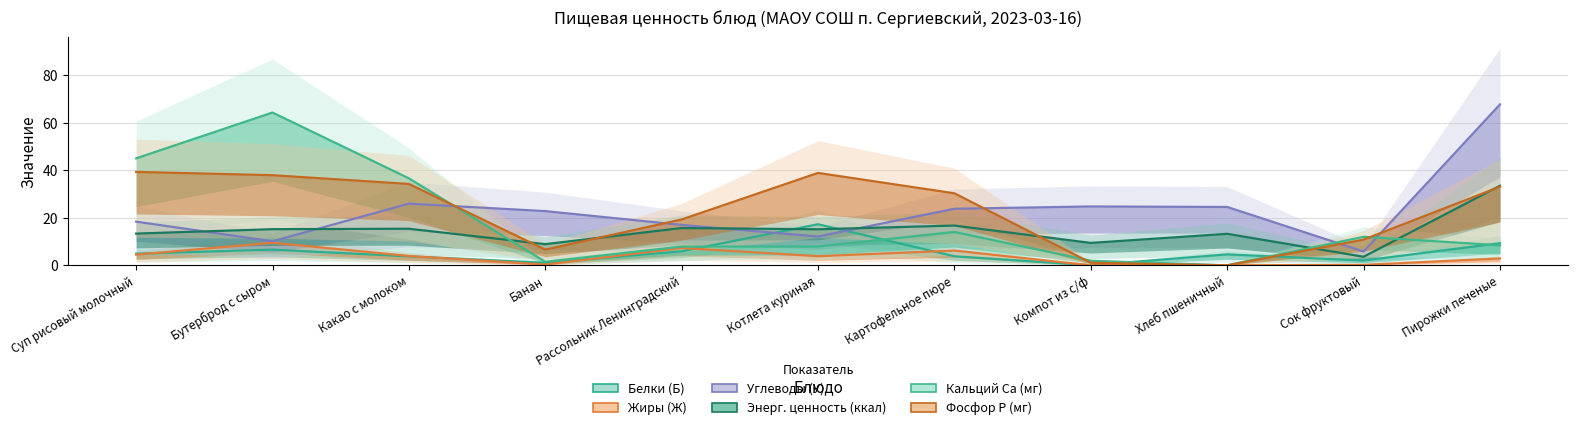

At Суп рисовый молочный, list the series in order from smallest to largest.

Жиры (Ж), Белки (Б), Энерг. ценность (ккал), Углеводы (У), Фосфор P (мг), Кальций Ca (мг)